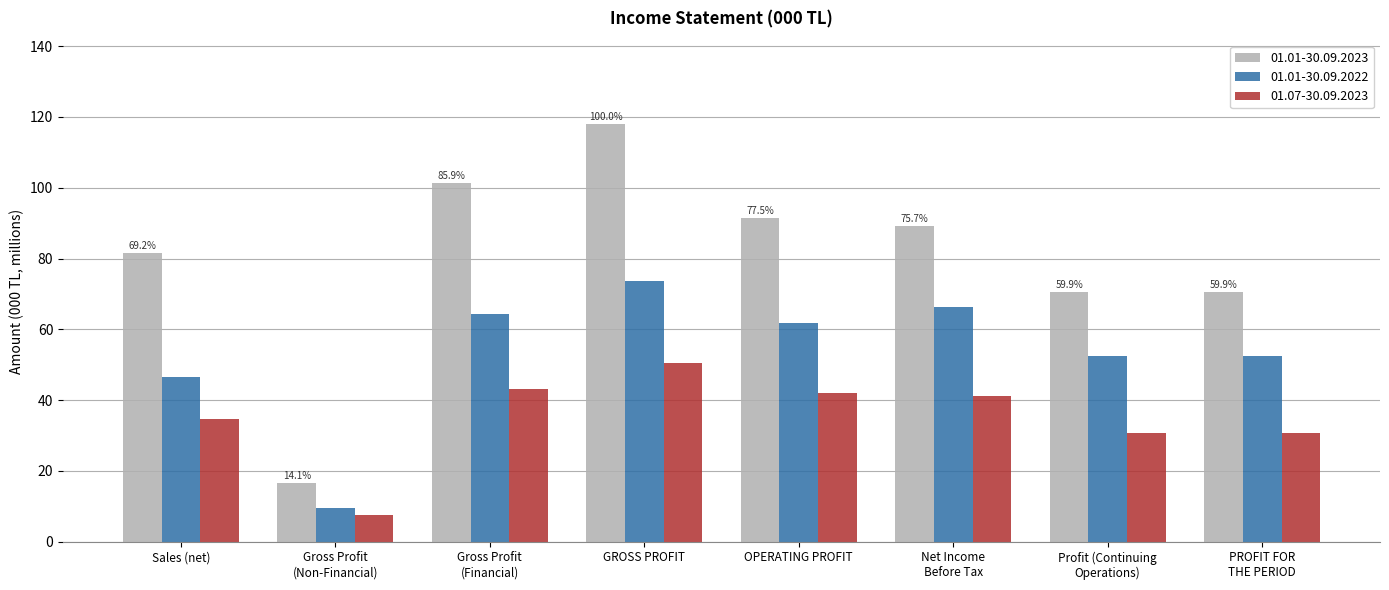

How many groups of bars are there?

8